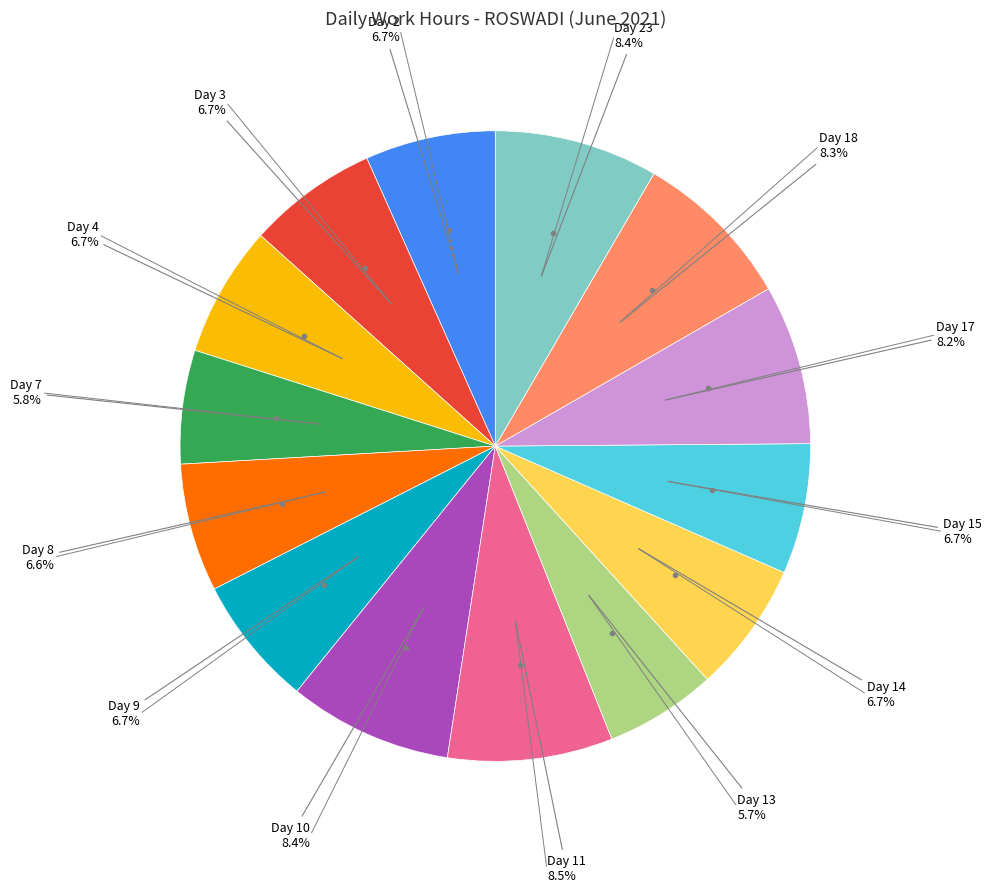

True or false: Day 9 accounts for 1% of the total.

False